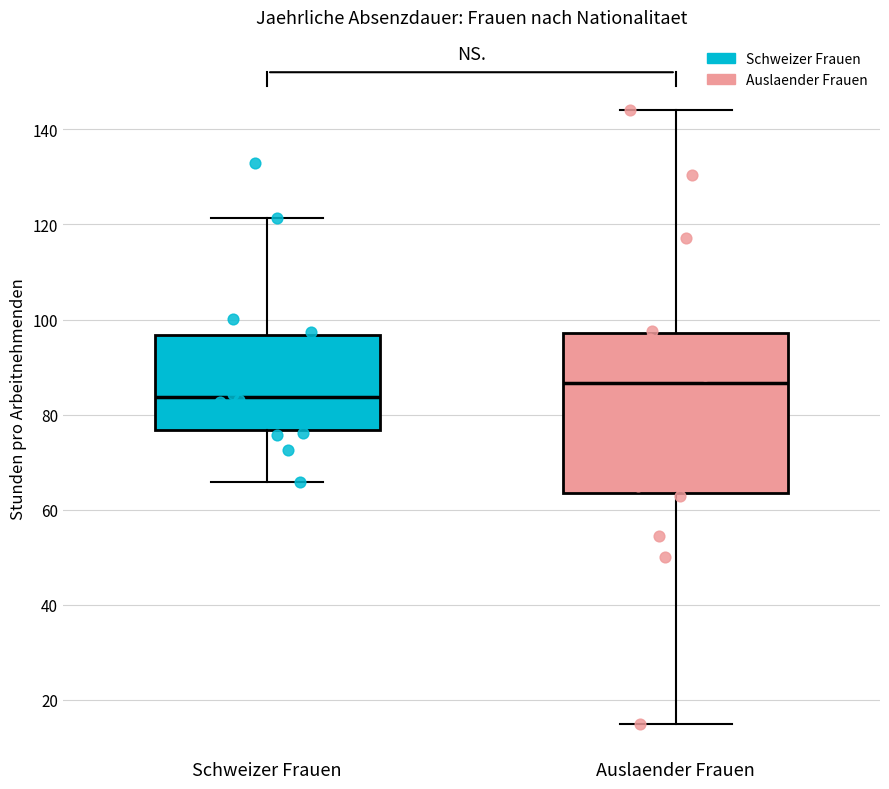

Which box has the lowest median line?

Schweizer Frauen